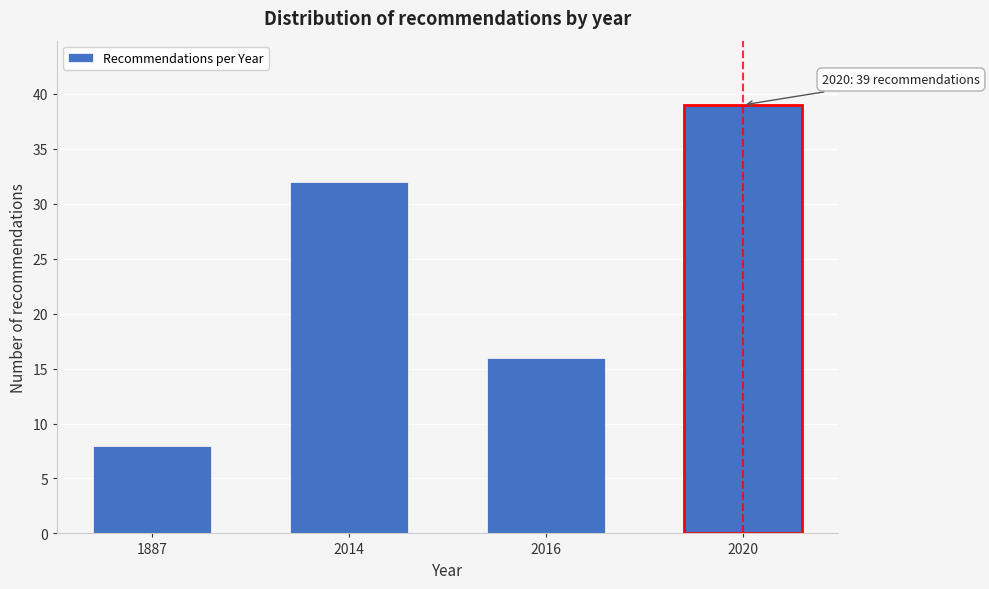

Reading left to right, what are all the values shown in this chart?

8	32	16	39